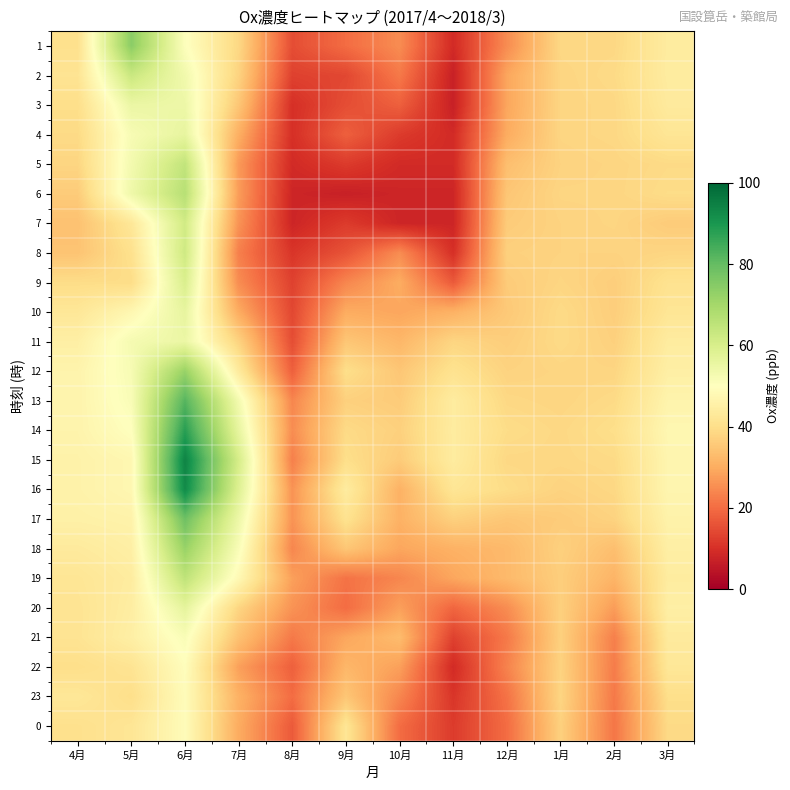

Reading left to right, what are all the values shown in this chart?

1: 4月=40.5	5月=74.0	6月=50.5	7月=38.5	8月=15.0	9月=20.0	10月=25.0	11月=9.0	12月=25.0	1月=38.5	2月=38.5	3月=44.0
2: 4月=41.5	5月=63.0	6月=53.5	7月=37.5	8月=13.0	9月=14.0	10月=22.0	11月=7.0	12月=29.0	1月=38.0	2月=39.0	3月=44.0
3: 4月=40.0	5月=55.0	6月=54.5	7月=35.0	8月=10.0	9月=15.0	10月=18.0	11月=7.0	12月=29.0	1月=38.0	2月=38.5	3月=43.5
4: 4月=39.0	5月=52.0	6月=56.0	7月=30.5	8月=10.0	9月=18.0	10月=12.0	11月=9.0	12月=30.0	1月=38.0	2月=38.5	3月=42.0
5: 4月=38.0	5月=53.0	6月=64.5	7月=27.0	8月=9.0	9月=12.0	10月=9.0	11月=9.0	12月=33.5	1月=37.5	2月=38.0	3月=39.0
6: 4月=36.0	5月=54.0	6月=66.5	7月=27.5	8月=8.0	9月=7.0	10月=8.0	11月=8.0	12月=35.0	1月=38.0	2月=38.0	3月=39.5
7: 4月=34.0	5月=42.5	6月=61.5	7月=26.0	8月=8.0	9月=12.0	10月=8.0	11月=8.0	12月=36.0	1月=37.5	2月=38.0	3月=36.0
8: 4月=34.5	5月=40.5	6月=62.0	7月=23.0	8月=11.0	9月=16.0	10月=25.0	11月=10.0	12月=37.0	1月=37.5	2月=37.5	3月=38.0
9: 4月=39.5	5月=39.5	6月=59.5	7月=25.0	8月=13.0	9月=24.0	10月=30.0	11月=17.0	12月=36.0	1月=38.0	2月=36.5	3月=41.0
10: 4月=42.5	5月=47.5	6月=56.0	7月=30.0	8月=14.0	9月=30.0	10月=29.0	11月=31.0	12月=35.5	1月=39.0	2月=36.5	3月=42.0
11: 4月=45.0	5月=52.5	6月=55.0	7月=37.5	8月=15.0	9月=35.0	10月=32.0	11月=38.0	12月=36.5	1月=39.0	2月=37.0	3月=44.0
12: 4月=46.5	5月=52.0	6月=72.0	7月=43.5	8月=18.0	9月=40.0	10月=35.0	11月=41.0	12月=37.5	1月=38.0	2月=38.0	3月=45.0
13: 4月=46.5	5月=51.5	6月=82.0	7月=53.0	8月=24.0	9月=37.0	10月=36.0	11月=44.0	12月=38.5	1月=38.0	2月=39.0	3月=46.5
14: 4月=46.5	5月=50.0	6月=88.0	7月=56.0	8月=25.0	9月=39.0	10月=37.0	11月=44.0	12月=39.5	1月=38.5	2月=40.0	3月=47.5
15: 4月=46.0	5月=47.5	6月=94.0	7月=60.5	8月=23.0	9月=40.0	10月=36.0	11月=44.0	12月=38.5	1月=38.5	2月=39.0	3月=47.0
16: 4月=46.0	5月=47.5	6月=92.5	7月=58.5	8月=26.0	9月=44.0	10月=31.0	11月=42.0	12月=39.5	1月=37.5	2月=38.5	3月=47.0
17: 4月=45.5	5月=46.0	6月=78.5	7月=54.5	8月=26.0	9月=41.0	10月=31.0	11月=37.0	12月=35.0	1月=36.0	2月=37.5	3月=46.0
18: 4月=43.5	5月=45.0	6月=72.0	7月=51.5	8月=24.0	9月=35.0	10月=29.0	11月=31.0	12月=32.5	1月=37.0	2月=33.5	3月=45.0
19: 4月=42.0	5月=44.0	6月=65.0	7月=48.0	8月=28.0	9月=21.0	10月=24.0	11月=29.0	12月=32.5	1月=36.5	2月=31.5	3月=44.0
20: 4月=41.5	5月=44.5	6月=56.5	7月=38.0	8月=26.0	9月=20.0	10月=28.0	11月=19.0	12月=25.0	1月=37.0	2月=27.5	3月=45.0
21: 4月=41.5	5月=45.0	6月=51.5	7月=34.0	8月=22.0	9月=29.0	10月=33.0	11月=13.0	12月=22.0	1月=37.0	2月=23.0	3月=43.5
22: 4月=40.0	5月=41.5	6月=49.5	7月=28.0	8月=18.0	9月=32.0	10月=28.0	11月=9.0	12月=23.5	1月=37.5	2月=22.5	3月=42.5
23: 4月=42.5	5月=40.0	6月=49.0	7月=31.0	8月=20.0	9月=35.0	10月=24.0	11月=11.0	12月=21.0	1月=38.0	2月=22.0	3月=40.0
0: 4月=40.5	5月=42.0	6月=49.0	7月=30.0	8月=17.0	9月=42.0	10月=20.0	11月=12.0	12月=20.0	1月=37.0	2月=21.5	3月=39.0